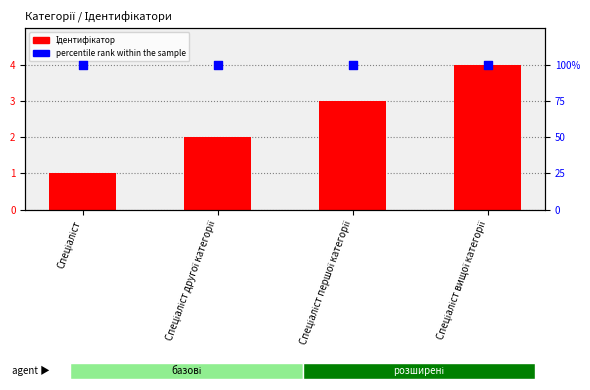

Which series has the largest total across all categories?

percentile rank within the sample